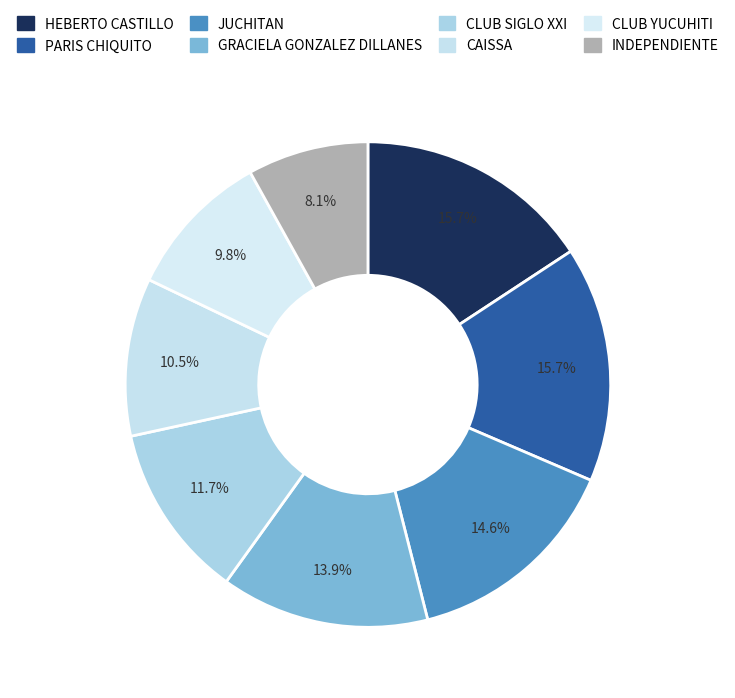

What is the smallest slice in the pie chart?

INDEPENDIENTE